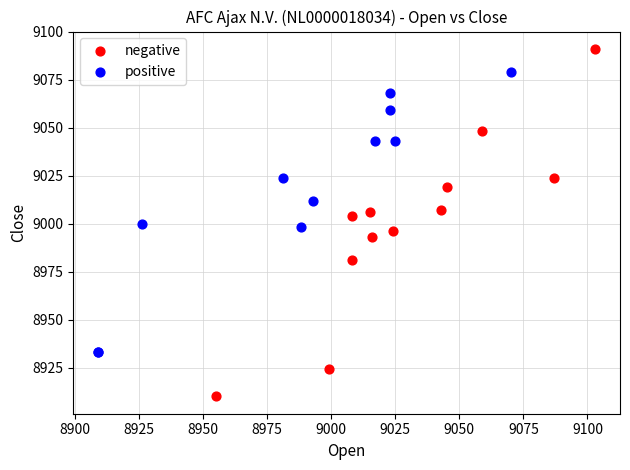

Which series reaches the minimum Y coordinate?

negative